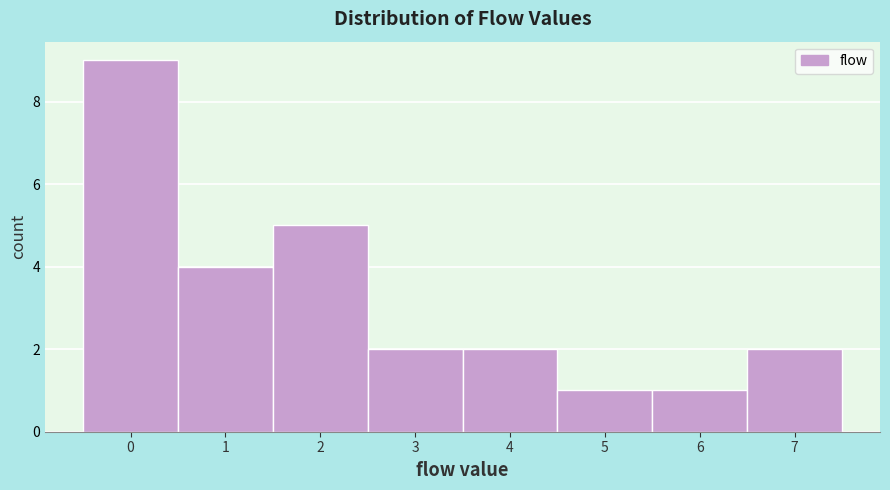

Reading left to right, transcribe this chart: for each bar, give the range it covers on the x-axis and its height. The values are not printed on the chart, so give them approximately, as read against the axis.

-0.5 to 0.5: 9
0.5 to 1.5: 4
1.5 to 2.5: 5
2.5 to 3.5: 2
3.5 to 4.5: 2
4.5 to 5.5: 1
5.5 to 6.5: 1
6.5 to 7.5: 2